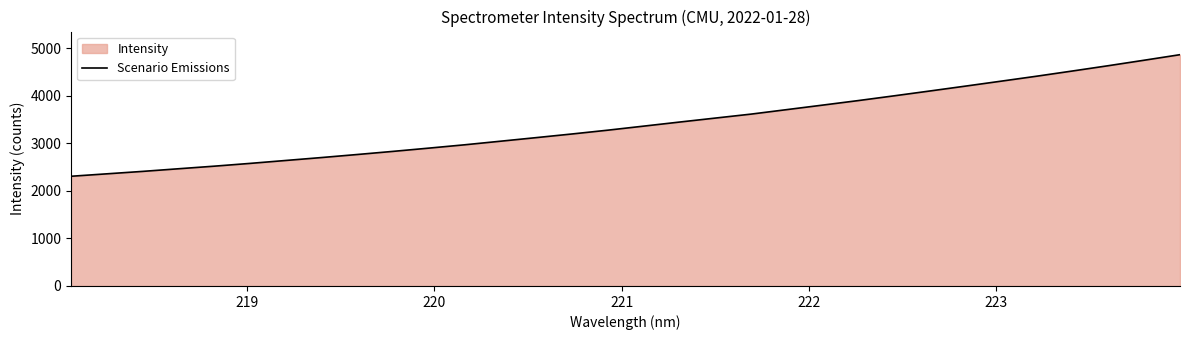

What is the greatest value displayed?

4867.7